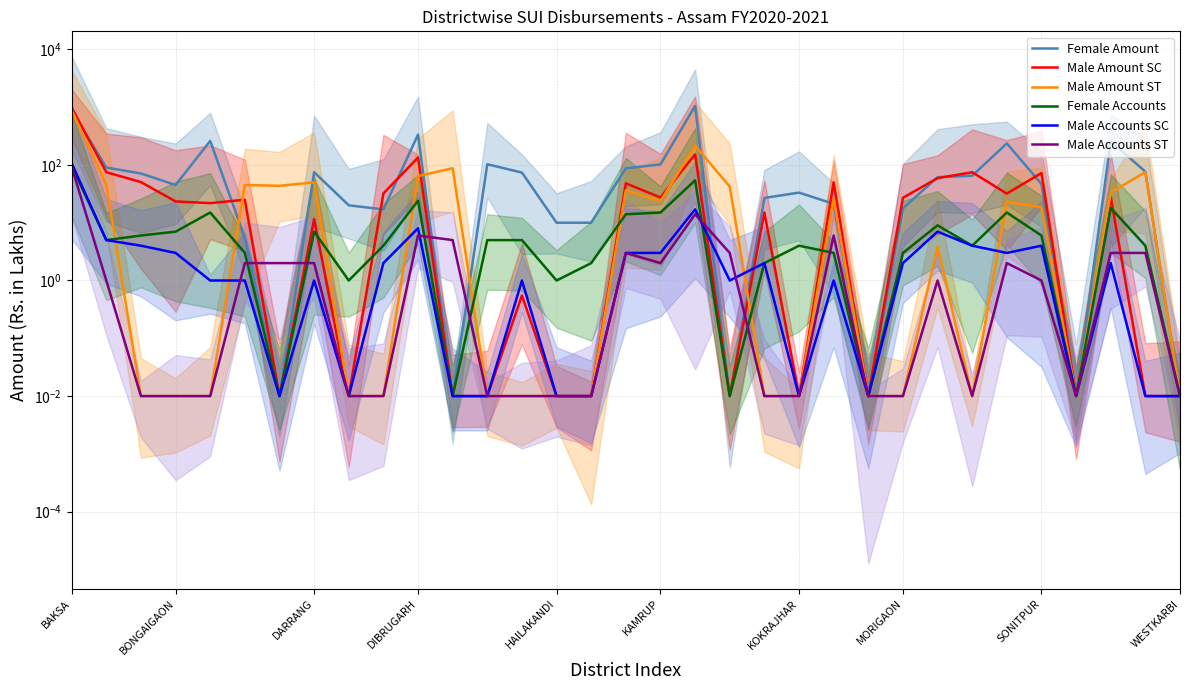

The Male Amount ST series shows 0.0 at 21. True or false?

True